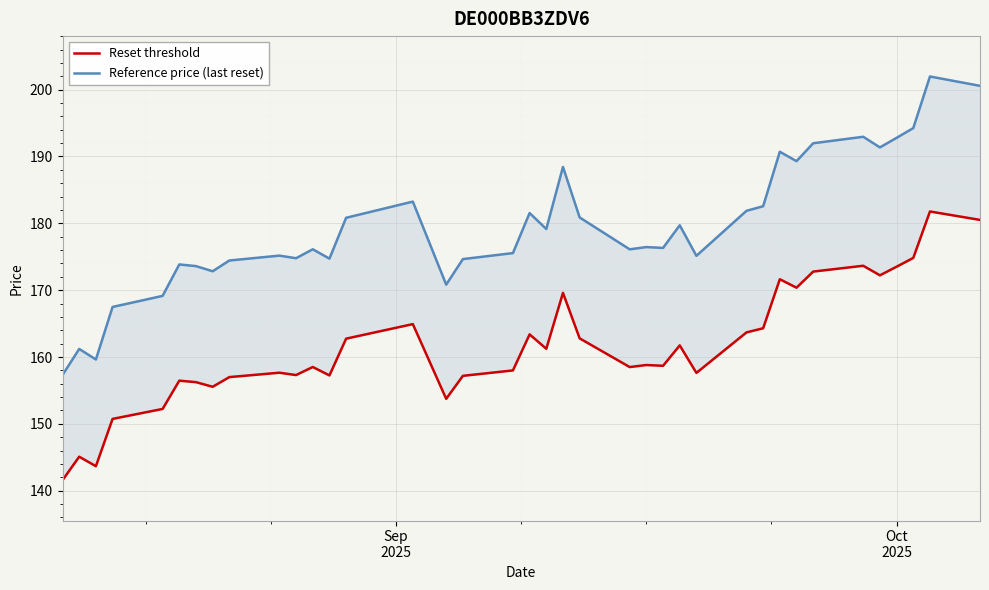

How many lines are shown in the chart?

2